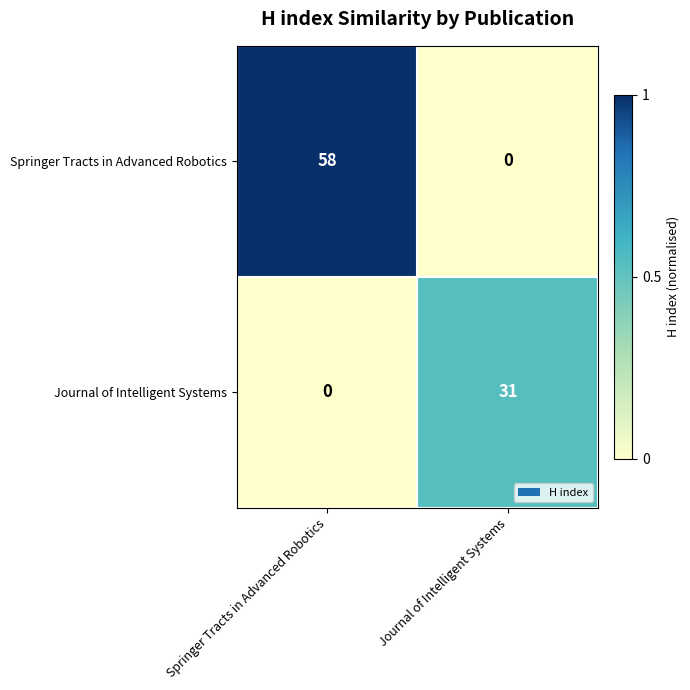

List the series in order of their peak value, highest first.

Springer Tracts in Advanced Robotics, Journal of Intelligent Systems